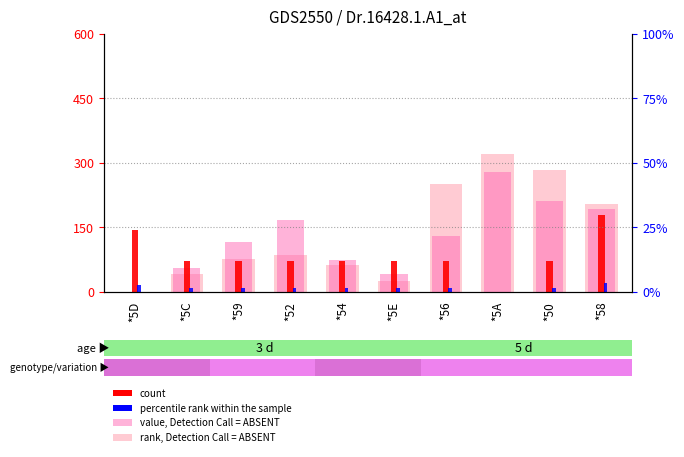

What is the label of the 8th bar from the right?

*59